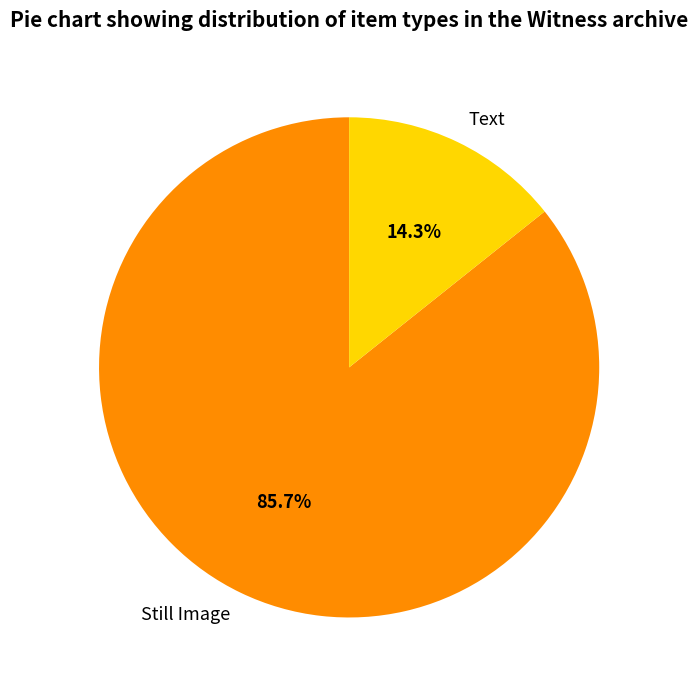

What is the total percentage of Still Image and Text?

100.0%